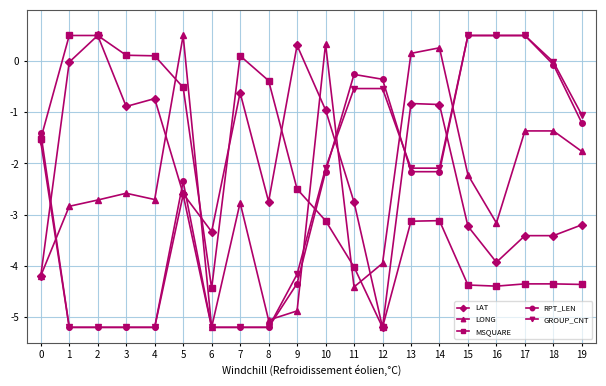

What is the greatest value displayed?

0.5